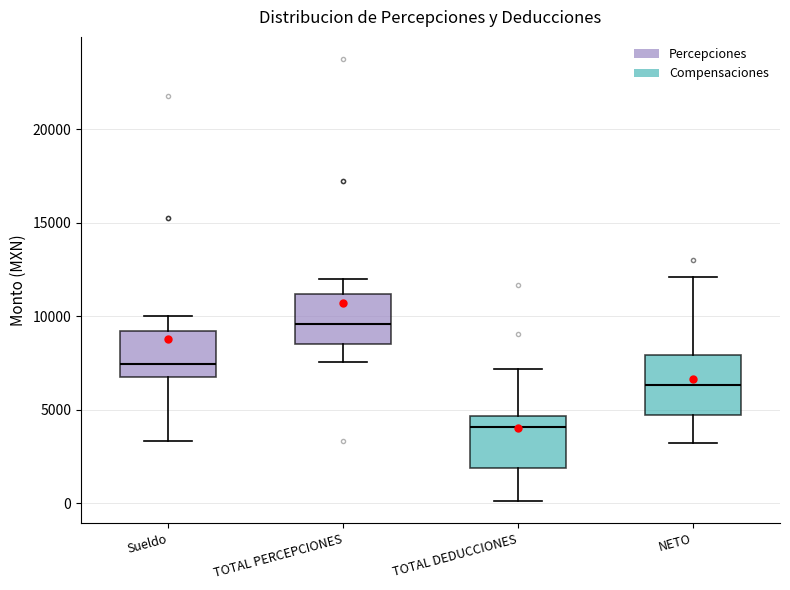

Reading left to right, read every box against the y-axis: the position of its median line, the range the box covers, and the ends of its whiskers. The values are not printed on the chart, so give them approximately, as read against the axis.

Sueldo: median 7500, box 6500 to 9000, whiskers 3500 to 10000
TOTAL PERCEPCIONES: median 9500, box 8500 to 11000, whiskers 7500 to 12000
TOTAL DEDUCCIONES: median 4000, box 2000 to 4500, whiskers 0 to 7000
NETO: median 6500, box 4500 to 8000, whiskers 3000 to 12000